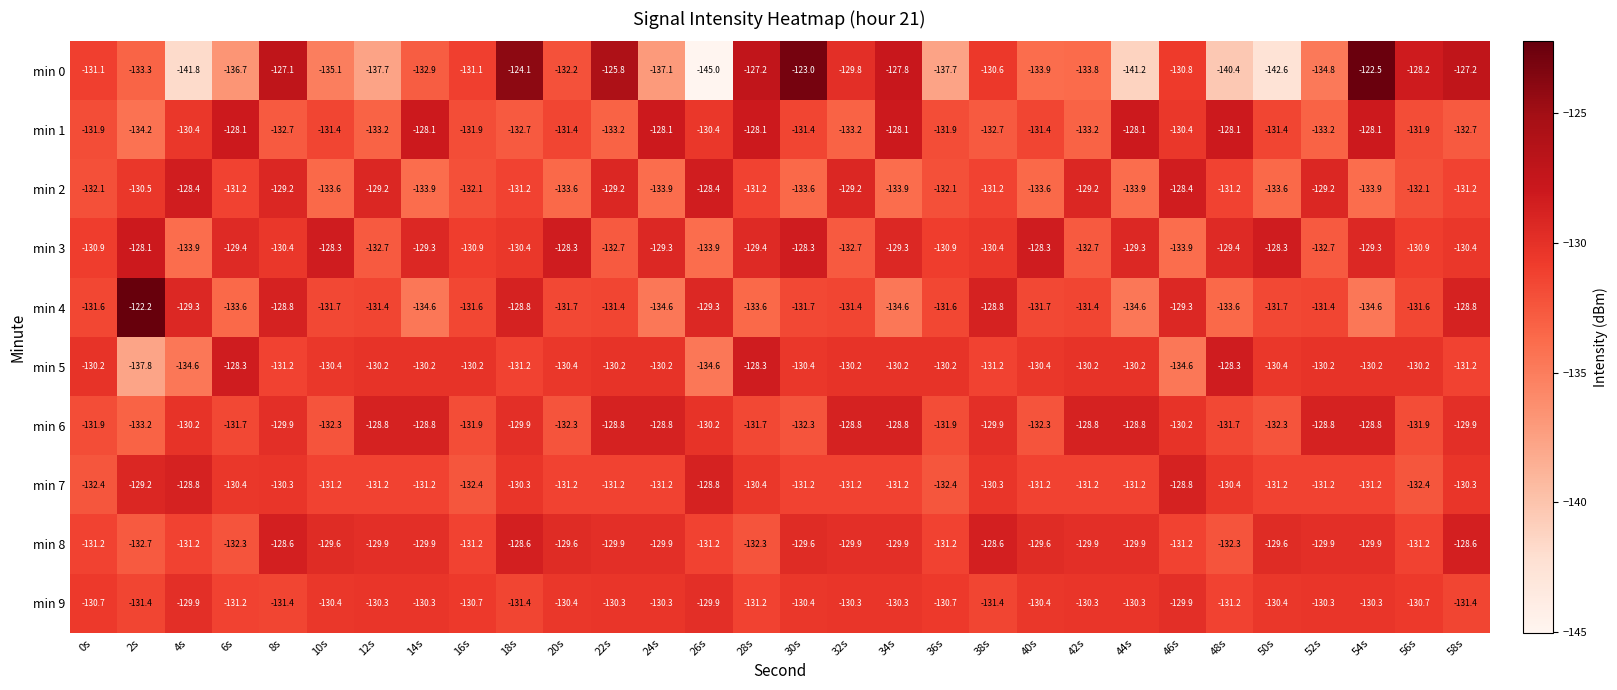

How many data points in min 6 are less than -130?

16